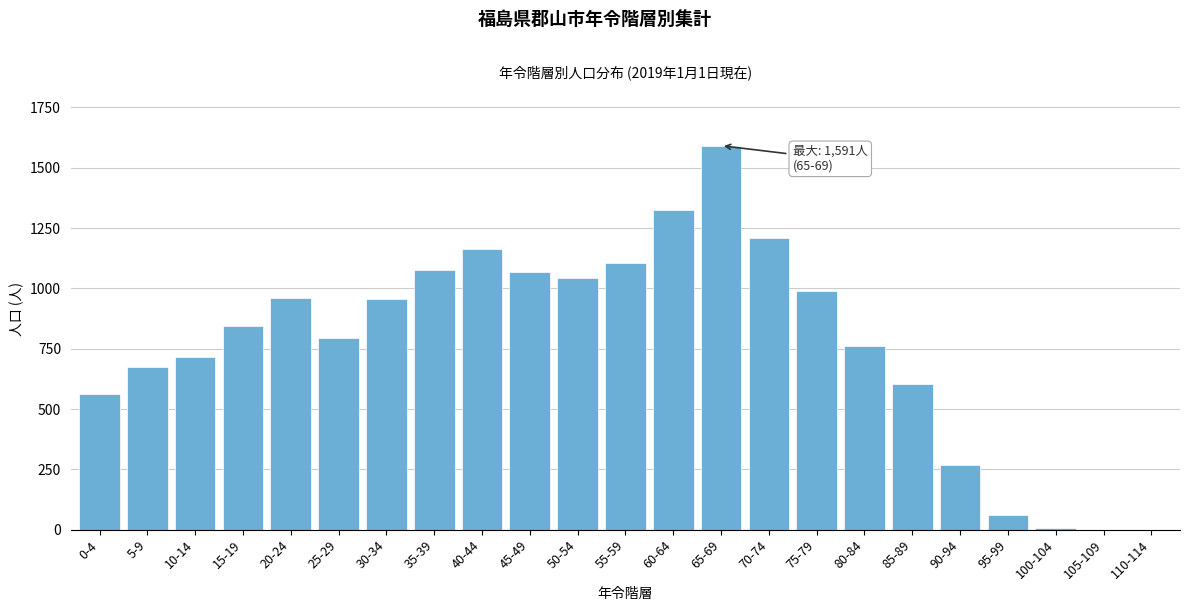

At which category does the chart reach its peak across all series?

65-69